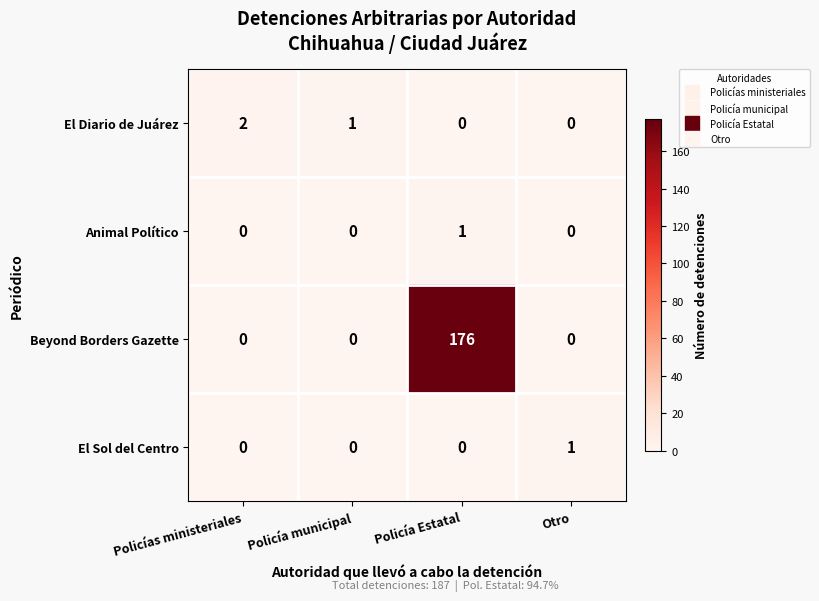

What is the total value across all series at Policías ministeriales?

2